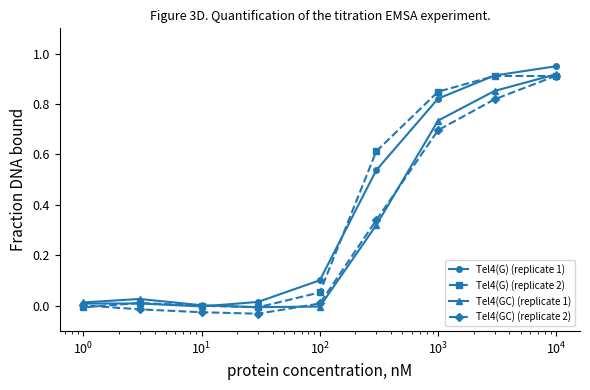

What is the average value of the Tel4(G) (replicate 2) series?

0.4